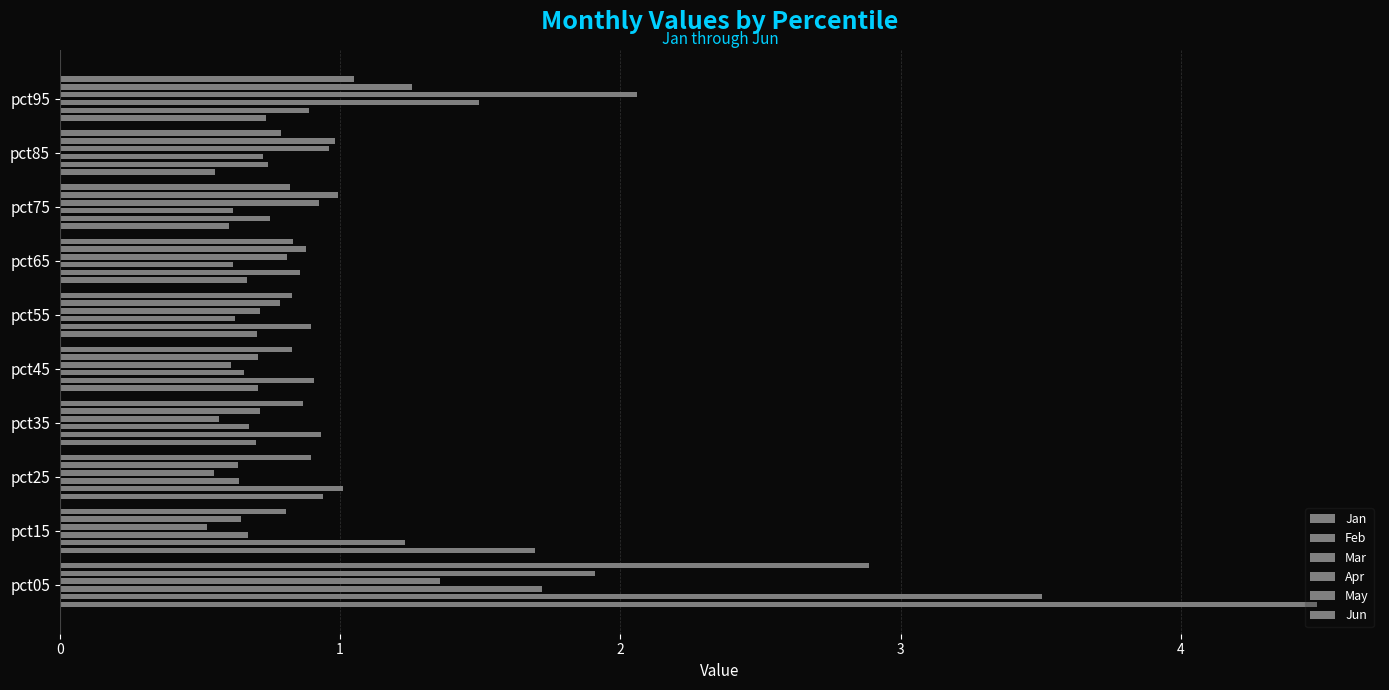

True or false: Feb has a value of 6.3 at pct05.

False